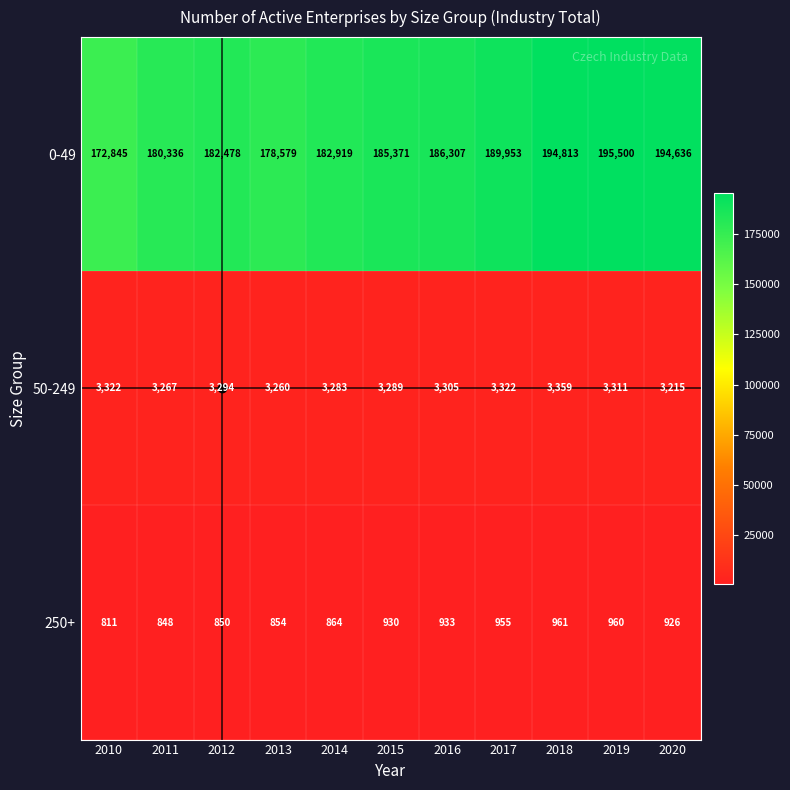

At how many categories does at least one series exceed 41371?

11